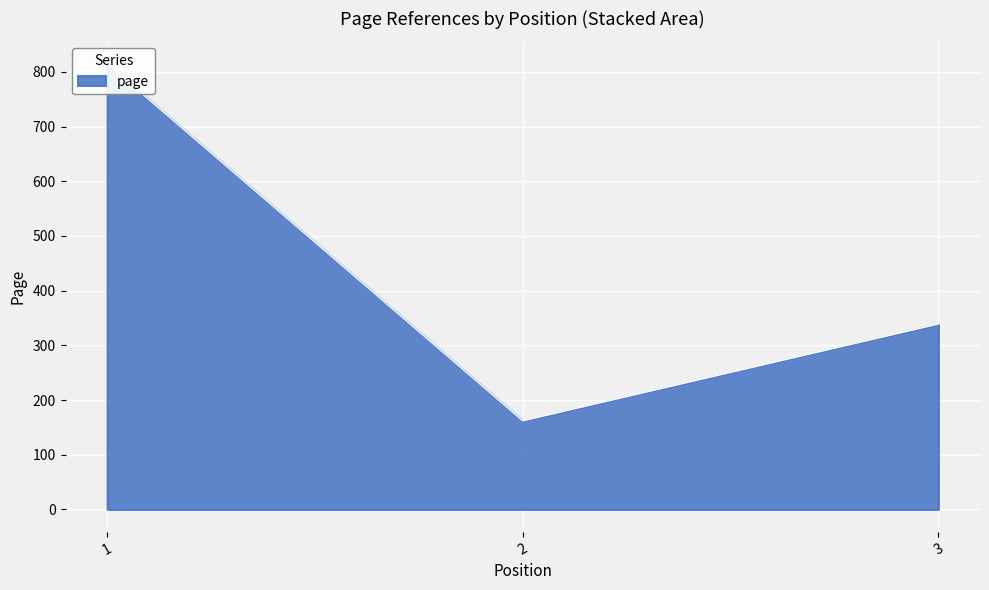

How many data points are above 339?

1